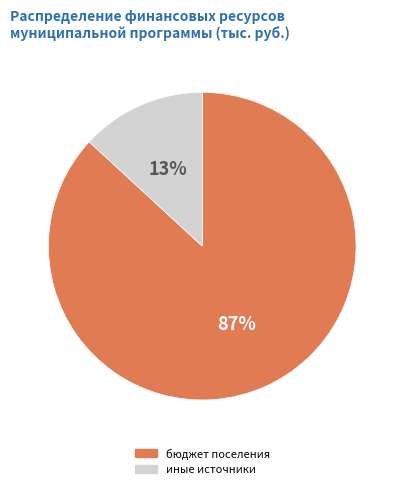

Count the number of slices in the pie.

2